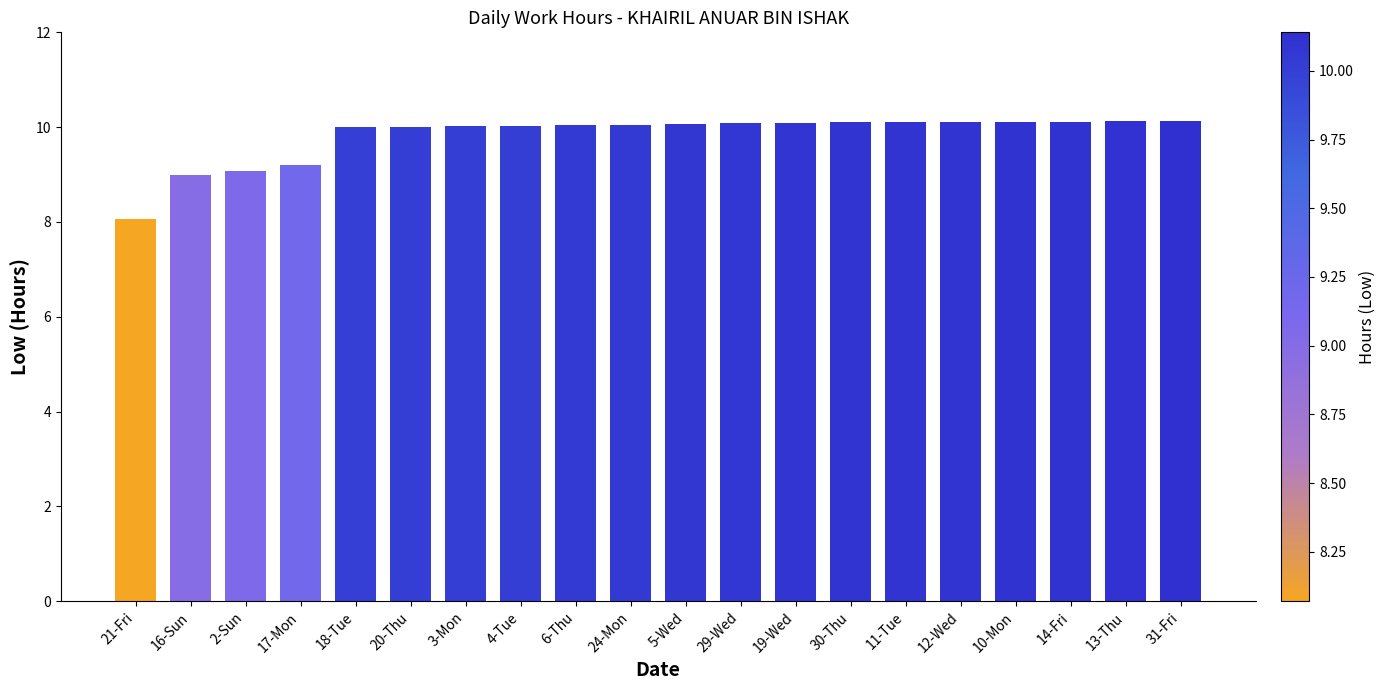

What is the label of the 5th bar from the left?

18-Tue